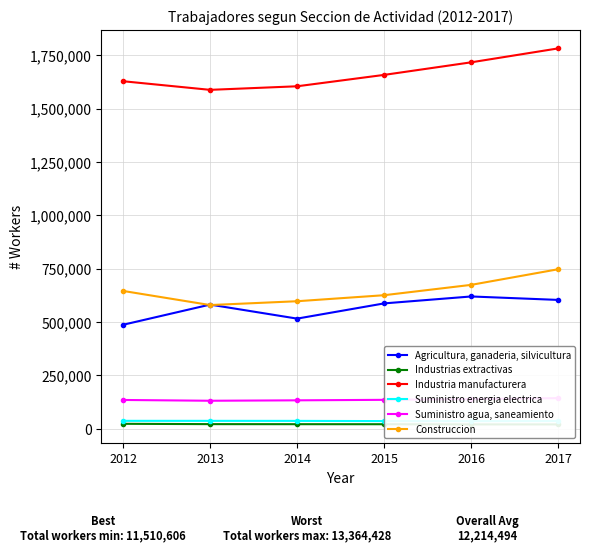

Which series has the largest total across all categories?

Industria manufacturera